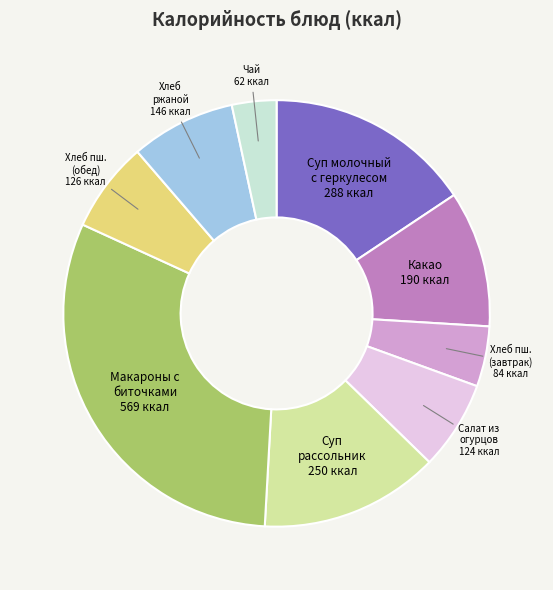

Does any single category account for the majority?

No